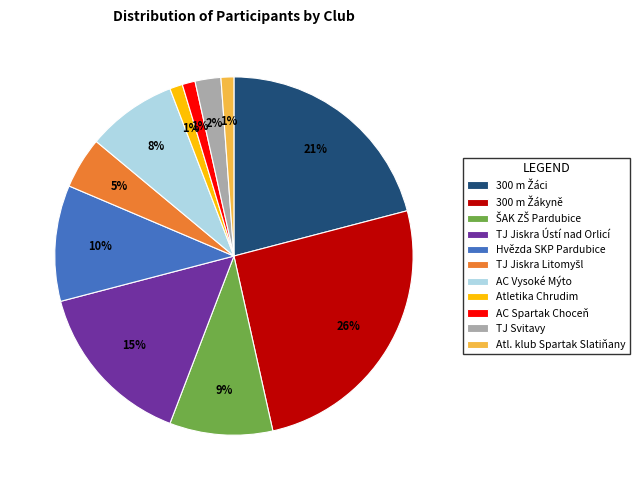

True or false: Hvězda SKP Pardubice accounts for 10% of the total.

True